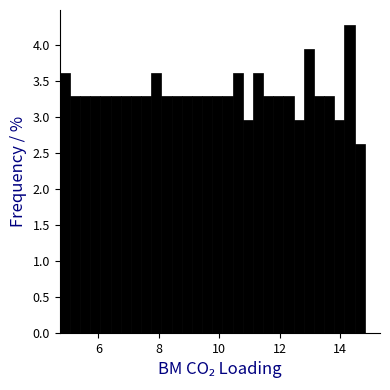

Around what value on the x-axis is the tallest bar? Give the approximate position of its centre, as read against the axis.

14.4